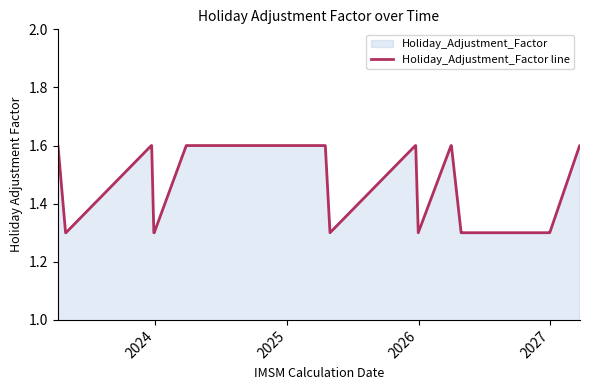

What is the minimum value shown in the chart?

1.3